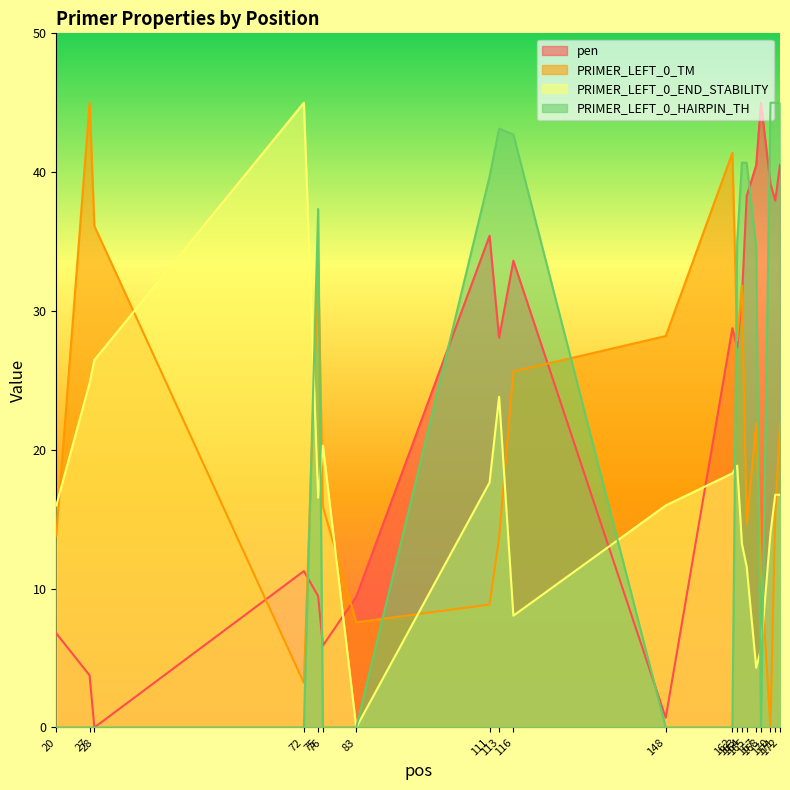

Rank the series by their average value, from highest to lowest.

pen, PRIMER_LEFT_0_HAIRPIN_TH, PRIMER_LEFT_0_TM, PRIMER_LEFT_0_END_STABILITY